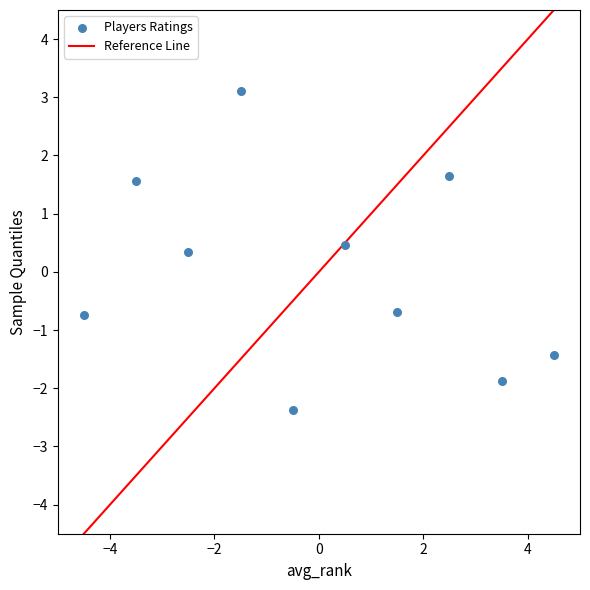

What is the range of Y values (max minus min)?

5.5